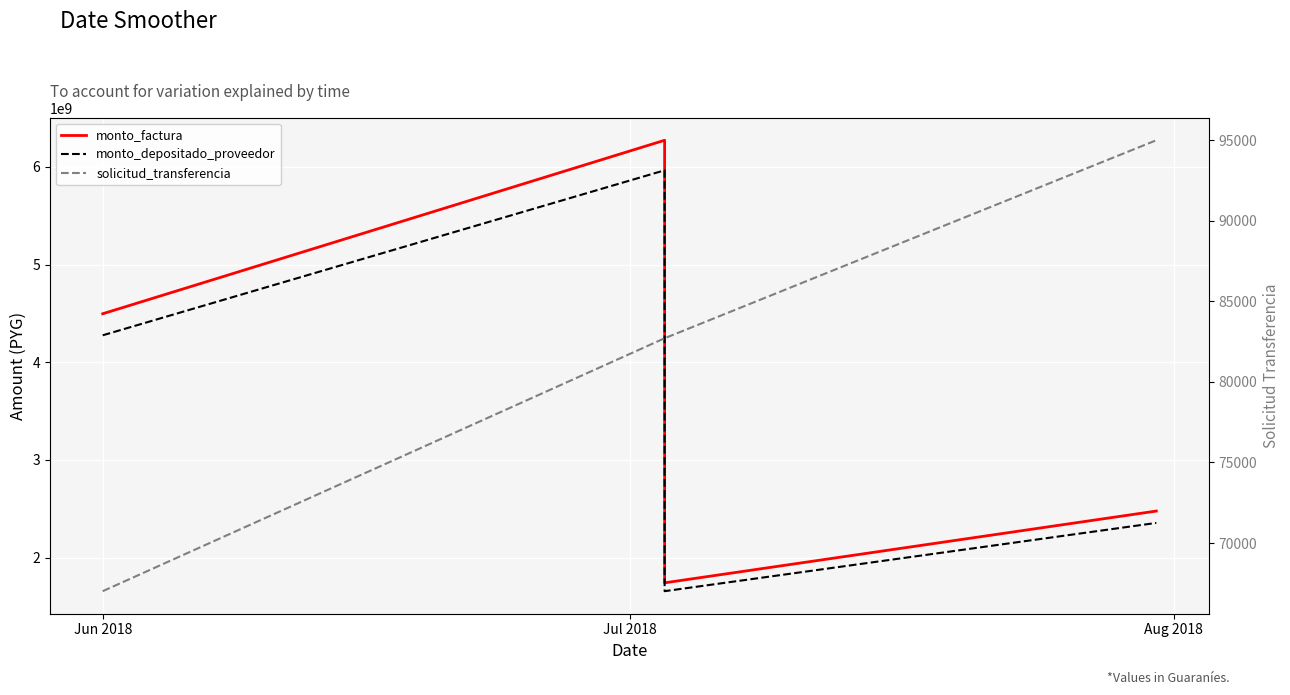

What is the difference between the highest and lowest values at Jun 2018?

4496089376